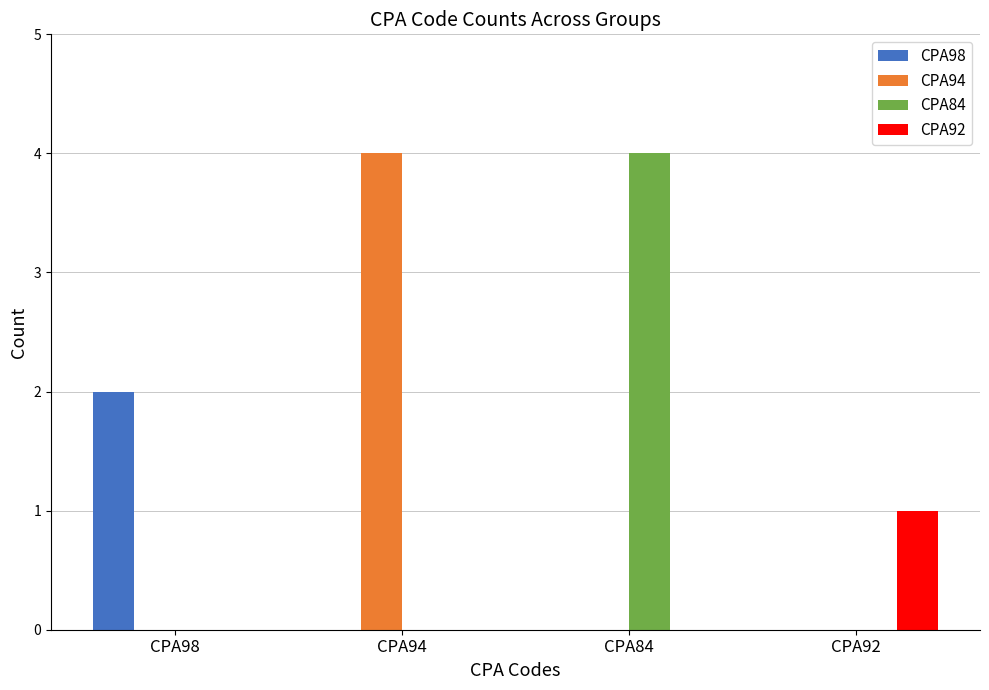

What is the sum of all CPA84 values?

4